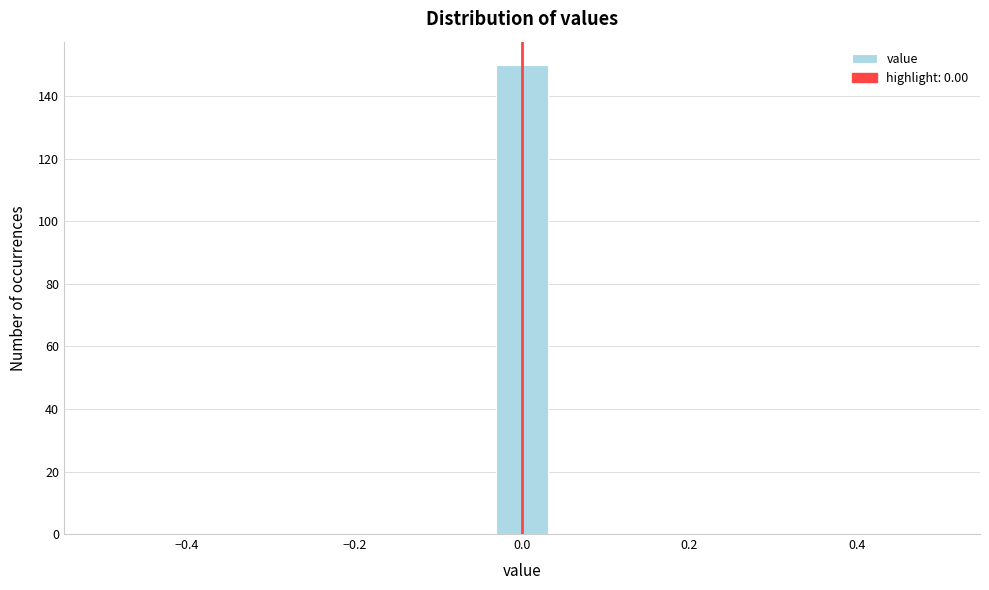

Read against the x-axis, roughly where is the centre of the tallest bar?

0.00